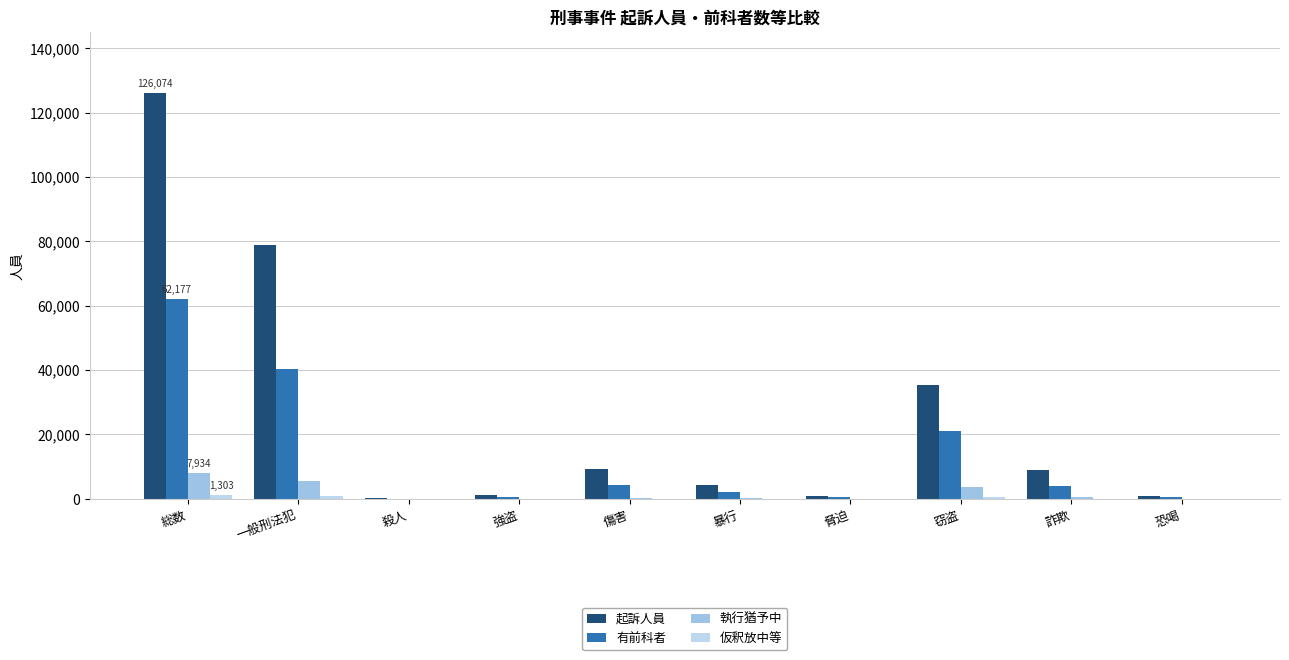

Which has a higher value, 強盗 or 暴行?

暴行